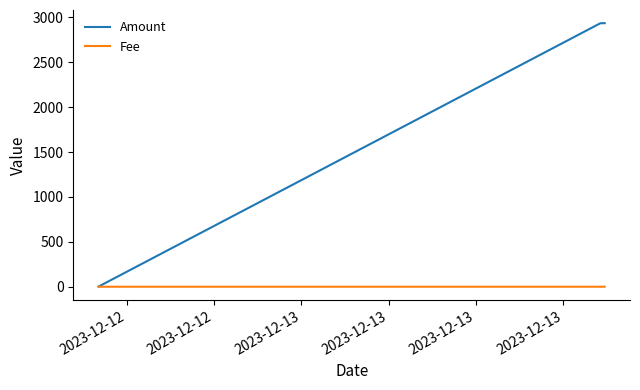

Which series has the largest range (max minus min)?

Amount